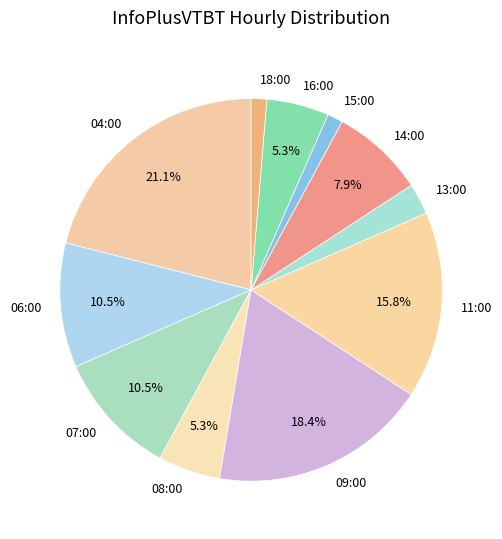

How many segments does this pie chart have?

11